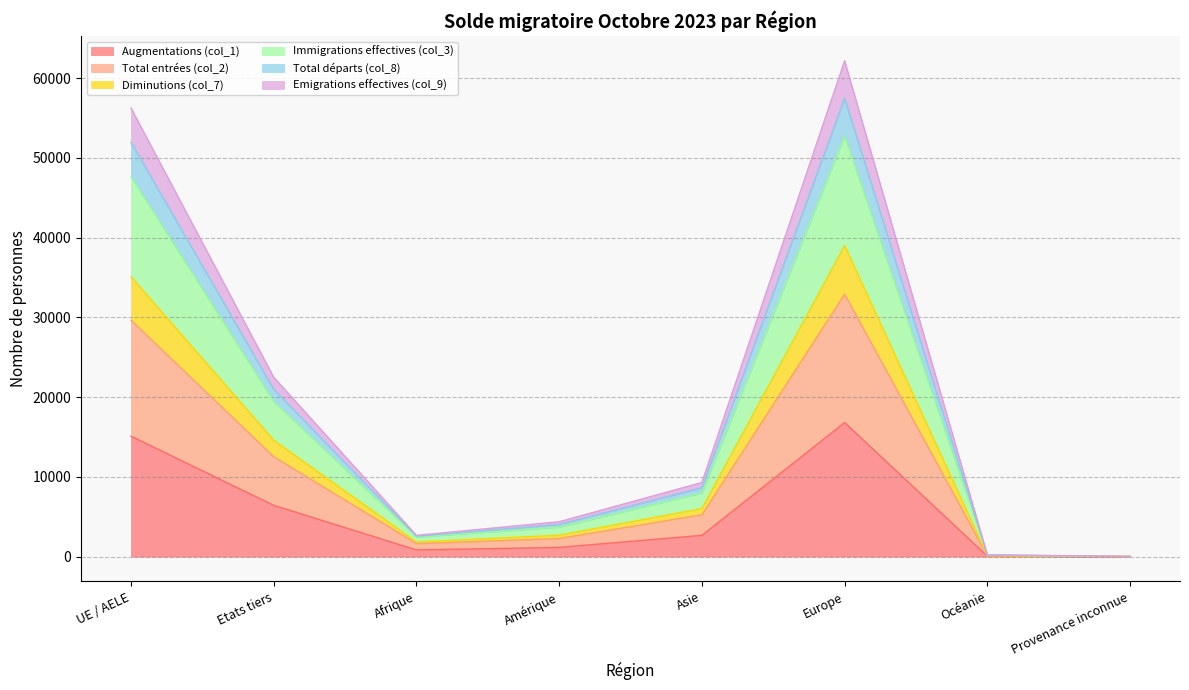

The value of Diminutions (col_7) at Etats tiers is 31254. True or false?

False